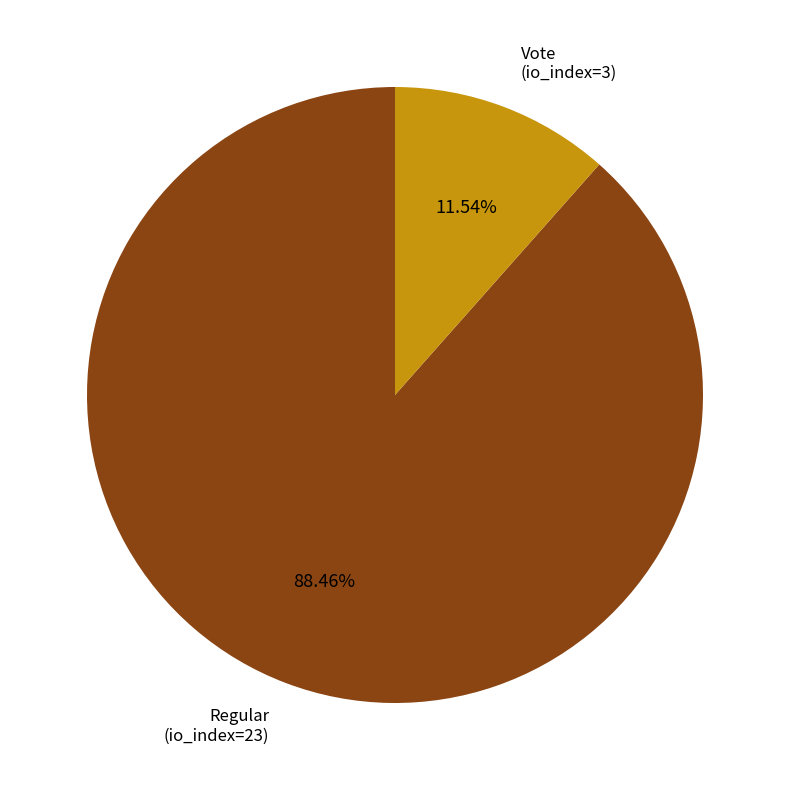

What is the ratio of the value at Regular (io_index=23) to the value at Vote (io_index=3)?

7.7